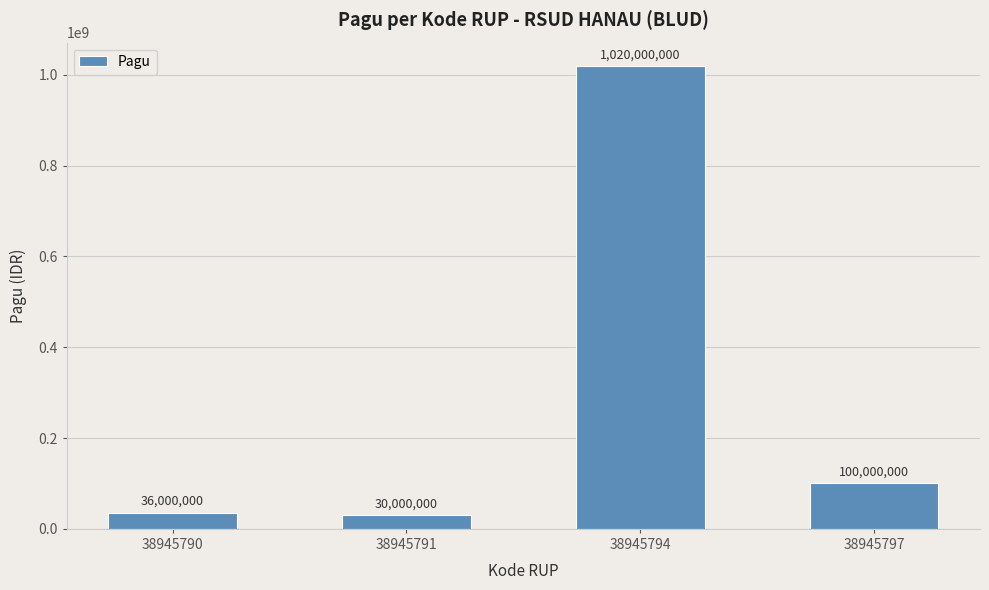

What is the change in value from 38945790 to 38945794?

+984000000